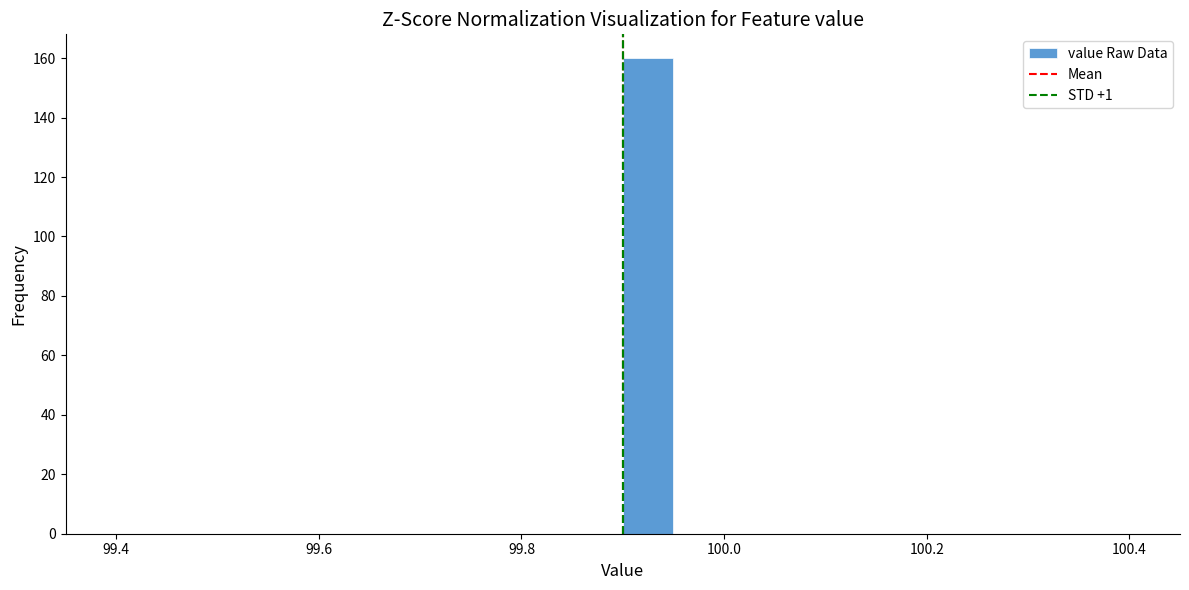

Around what value on the x-axis is the tallest bar? Give the approximate position of its centre, as read against the axis.

99.92